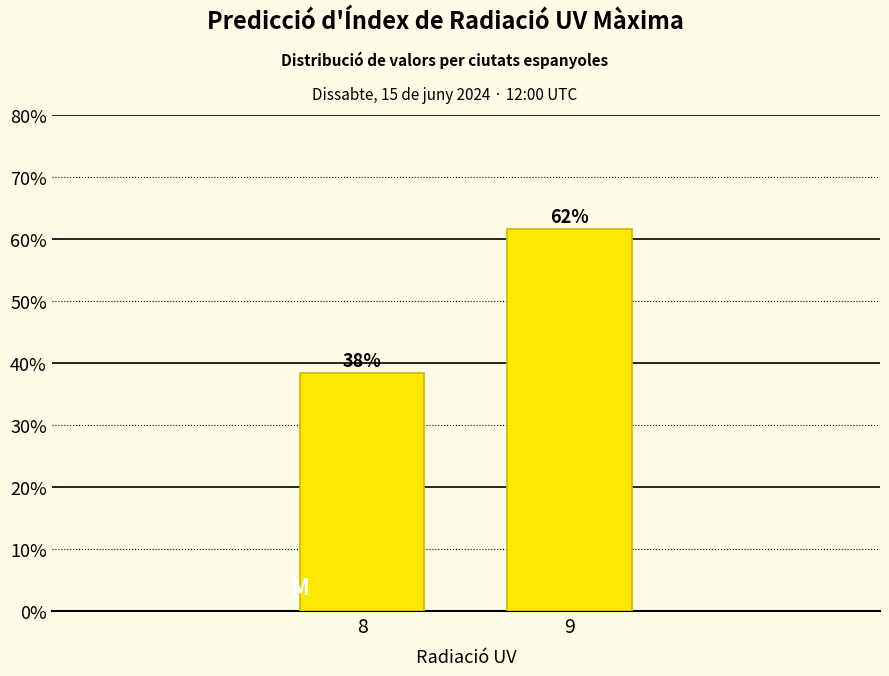

How many bars are there in total?

2